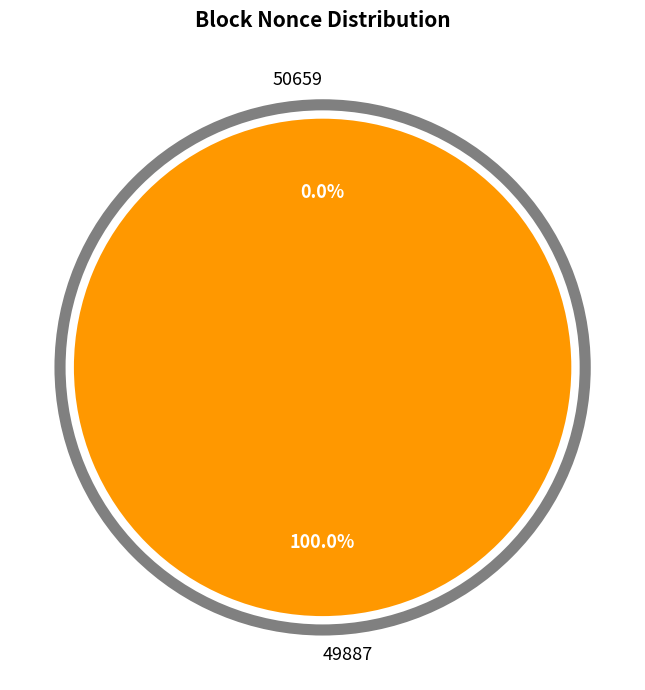

True or false: 49887 accounts for 99% of the total.

False